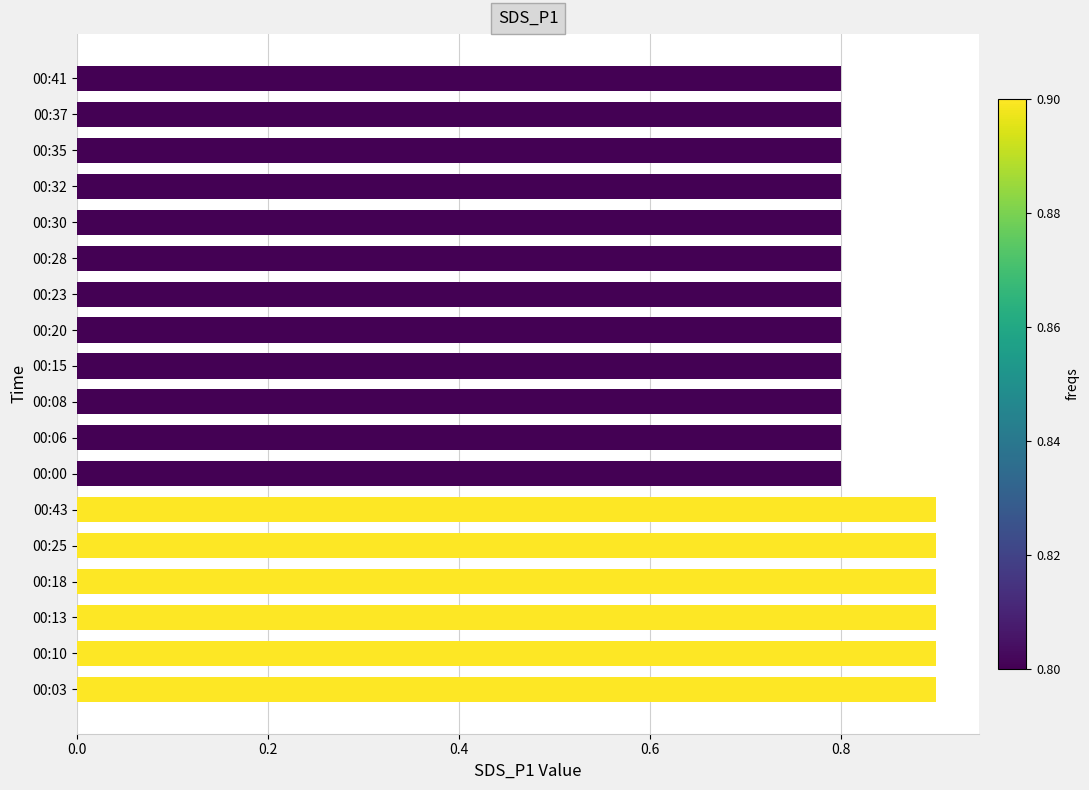

The chart shows a value of 0.5 at 00:41. True or false?

False